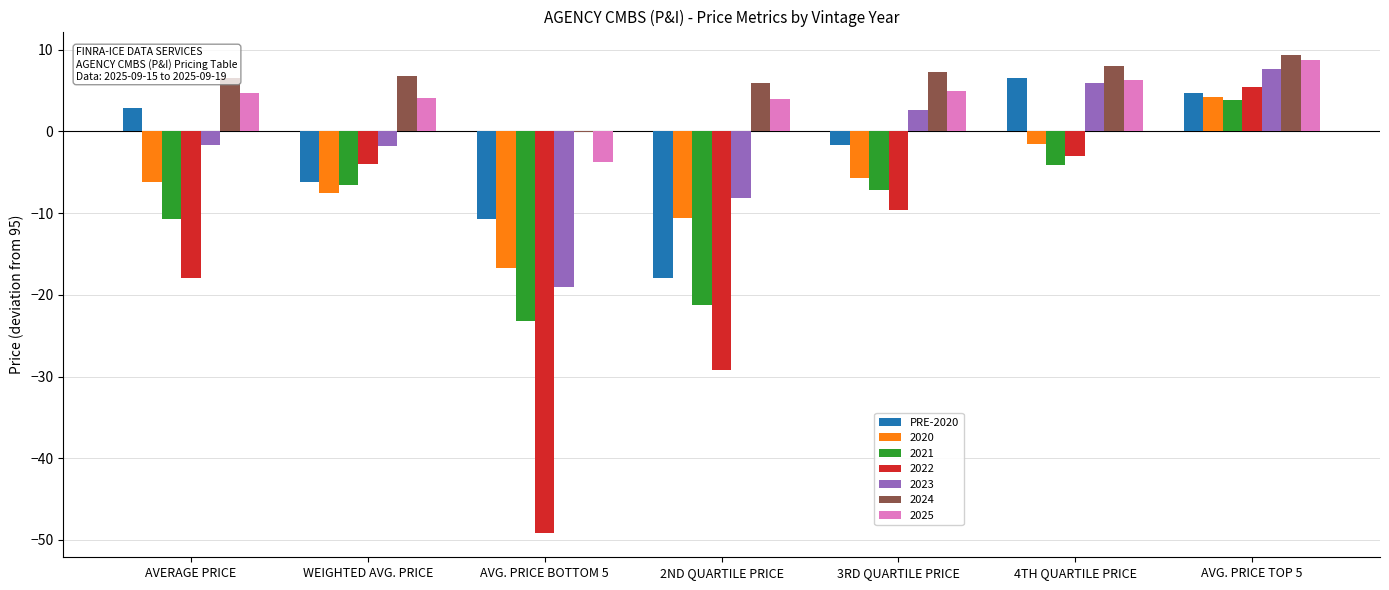

True or false: 2025 has a value of 4.0 at 2ND QUARTILE PRICE.

True